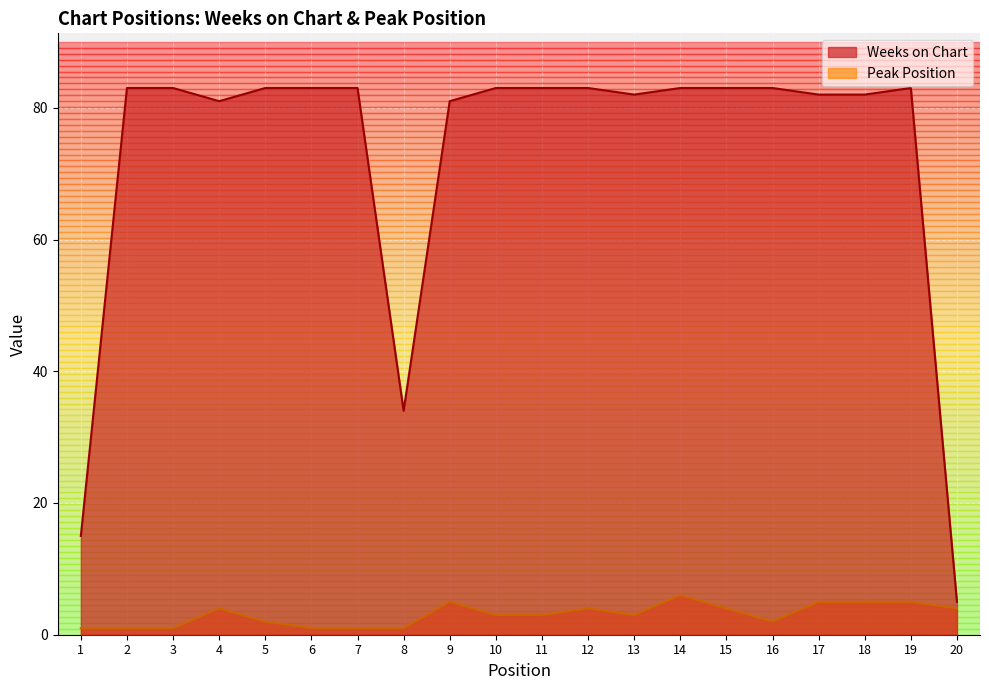

List the series in order of their overall mean, lowest first.

Peak Position, Weeks on Chart